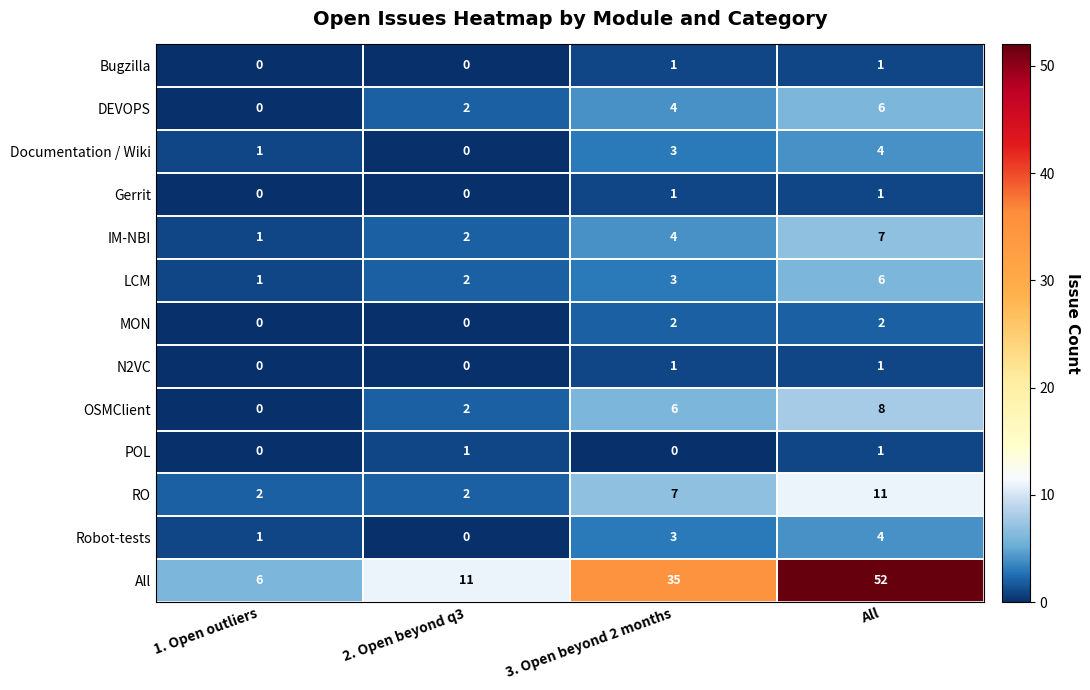

What is the sum of the RO values at 1. Open outliers and 3. Open beyond 2 months?

9